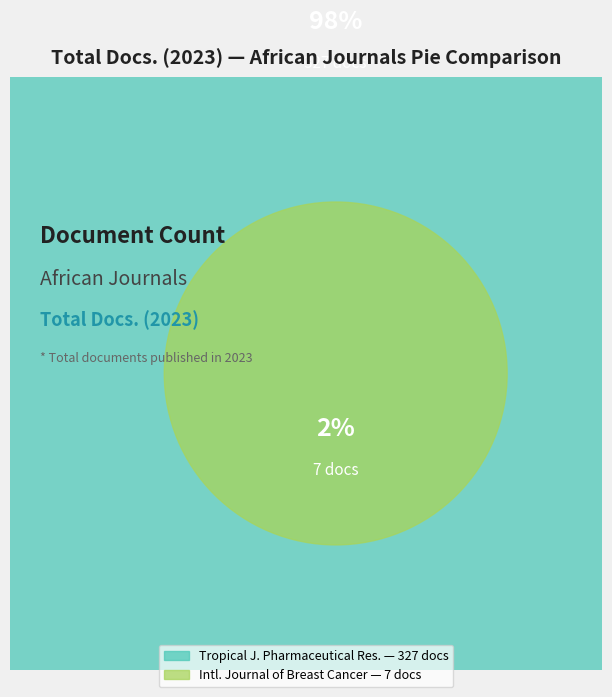

To the nearest percent, what is the difference between the largest and smallest slice percentages?

96%